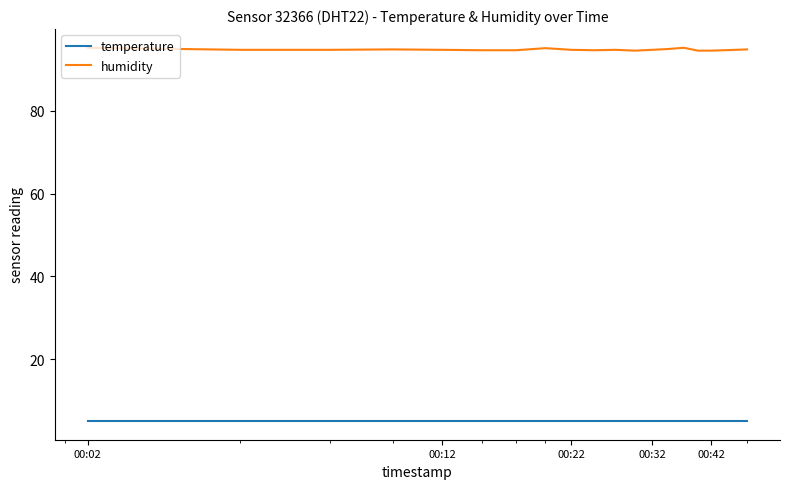

True or false: humidity and temperature intersect in this chart.

False